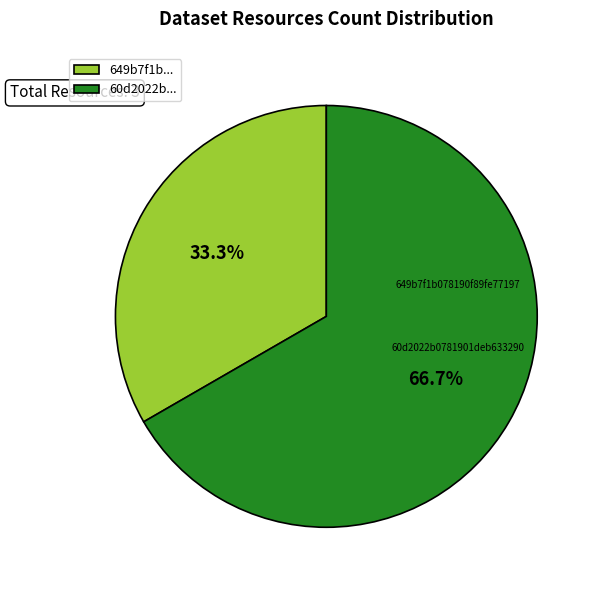

What is the ratio of the value at 649b7f1b... to the value at 60d2022b...?

0.5